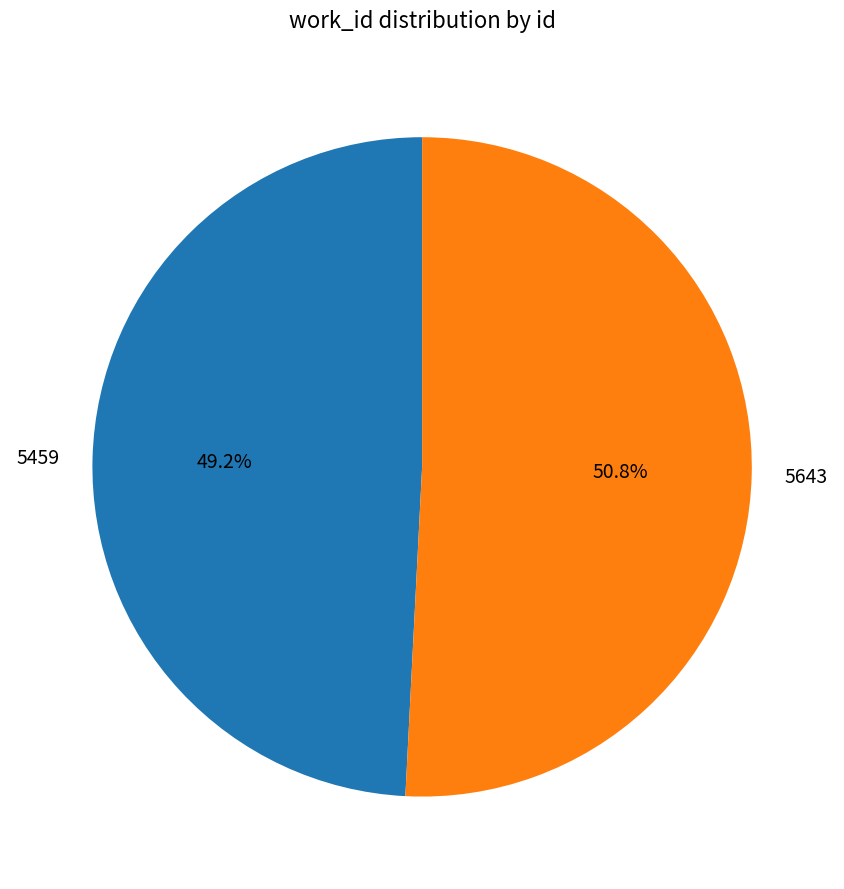

What is the ratio of the value at 5459 to the value at 5643?

1.0